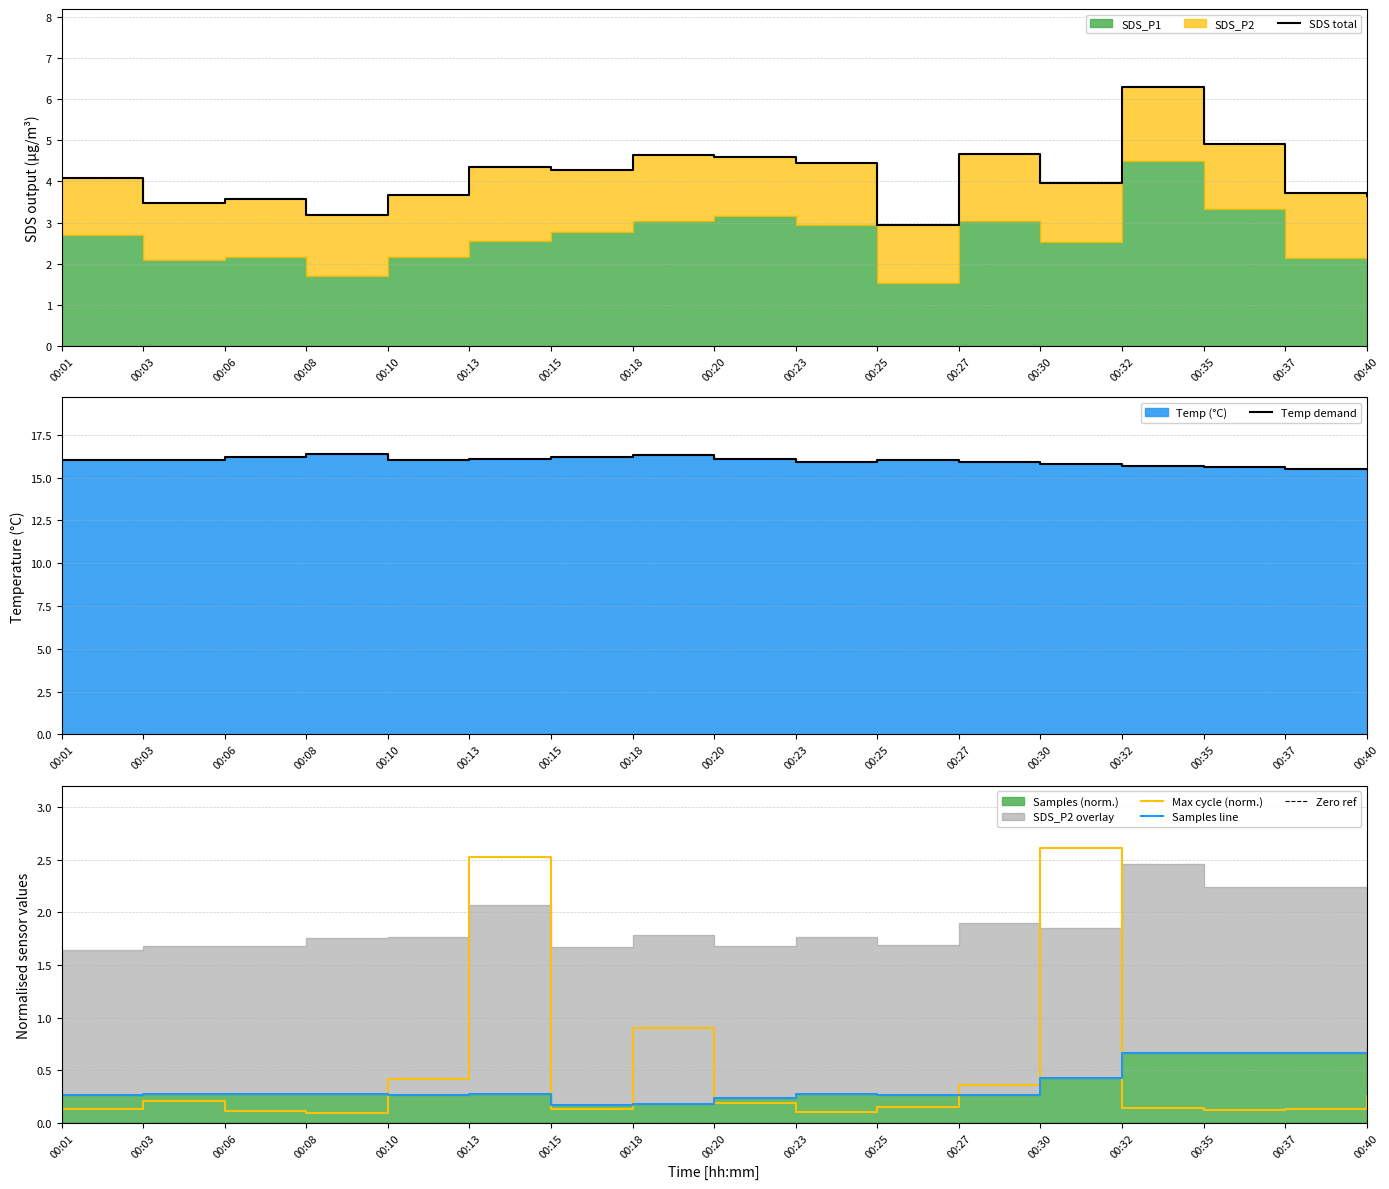

What is the value of the SDS_P1 point at the 7th from the left?

4.3